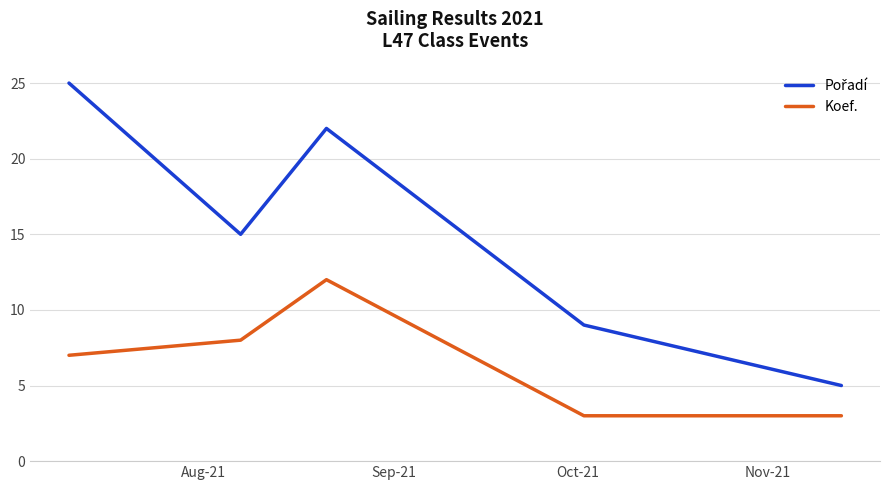

What is the greatest value displayed?

25